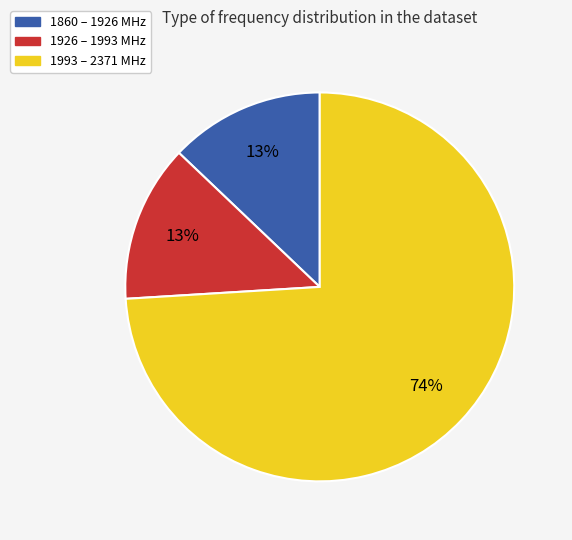

To the nearest percent, what is the average slice percentage?

33%